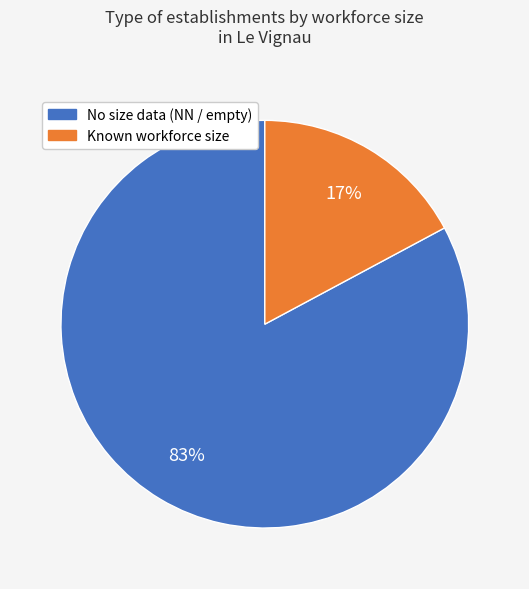

Is there a majority slice in this chart?

Yes